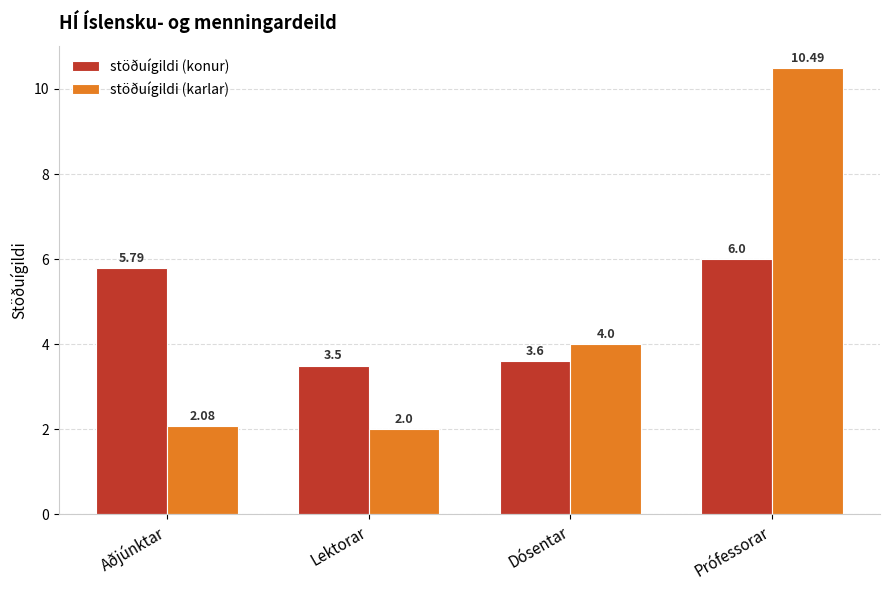

What is the difference between the maximum and second lowest values in the stöðuígildi (karlar) series?

8.4